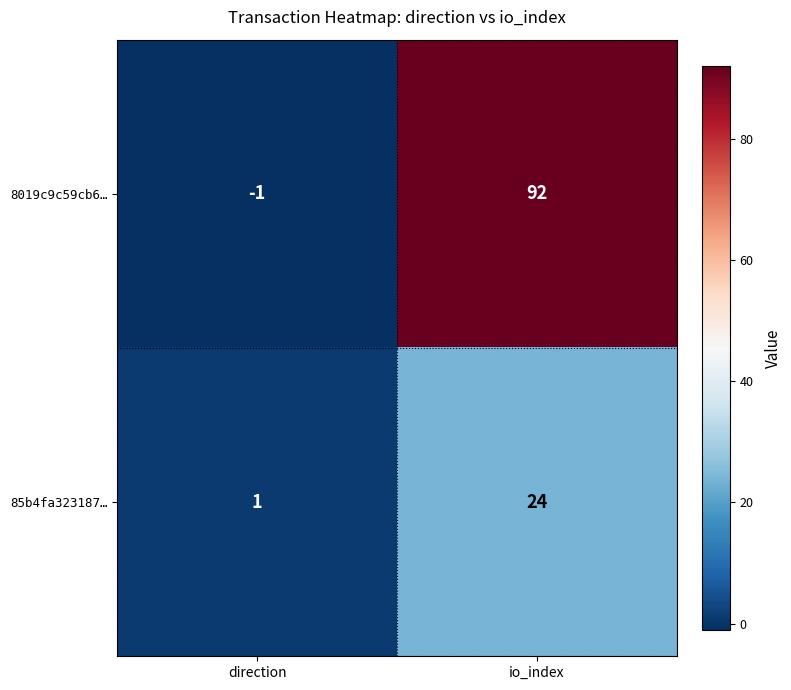

The value of 8019c9c59cb6… at direction is -1. True or false?

True